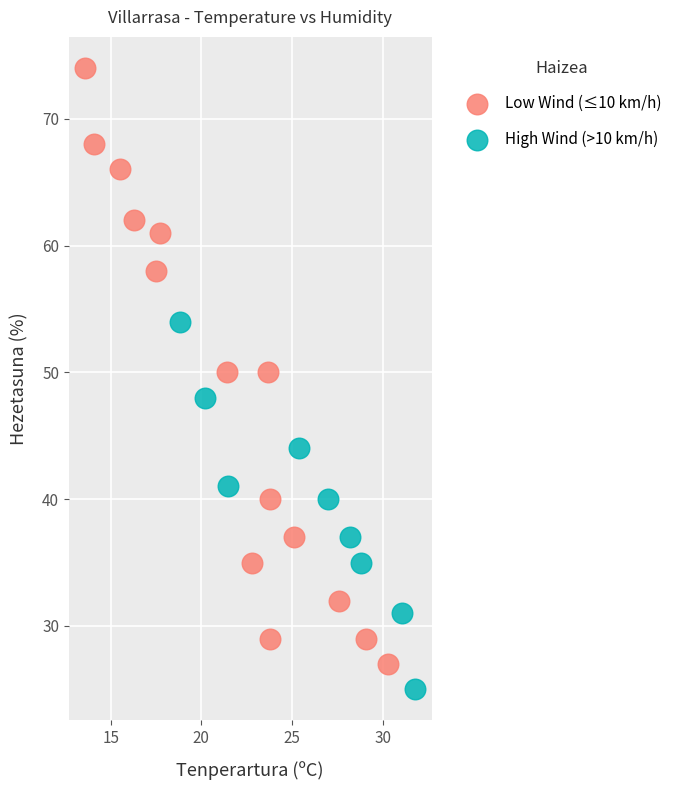

Which series has the widest spread of Y values?

Low Wind (≤10 km/h)